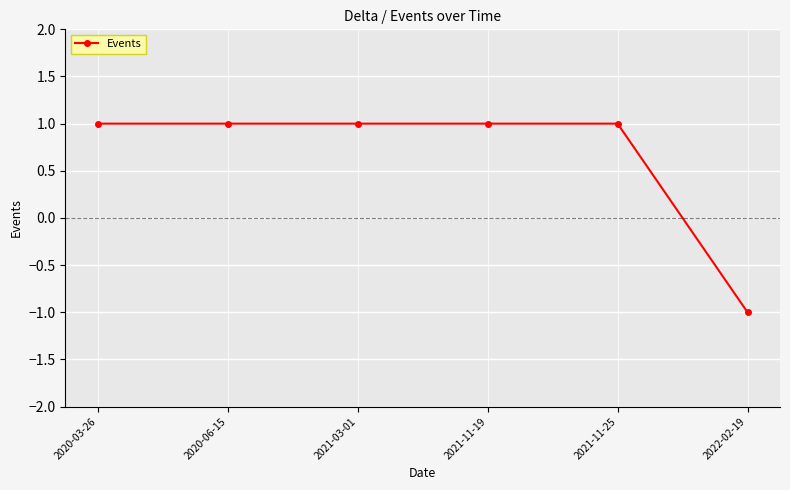

What is the value of the 5th point from the left?

1